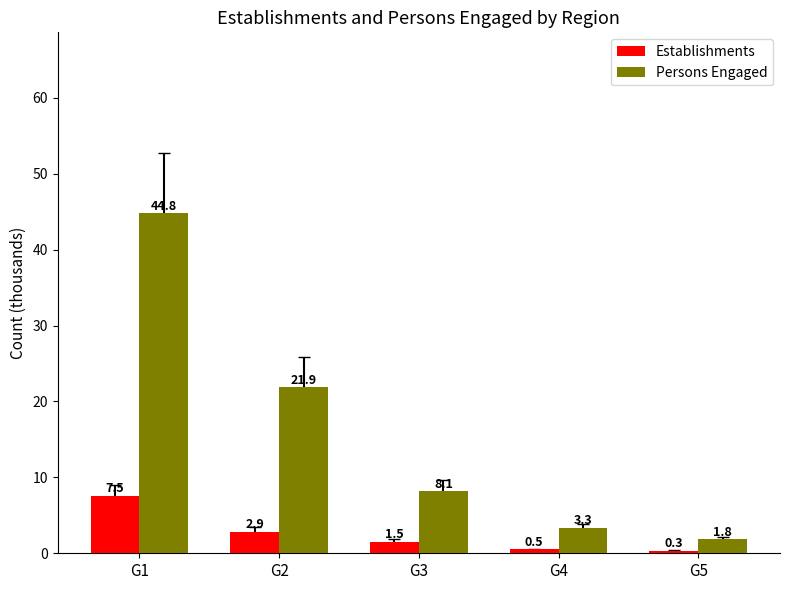

Which category has the highest value in the Persons Engaged series?

G1